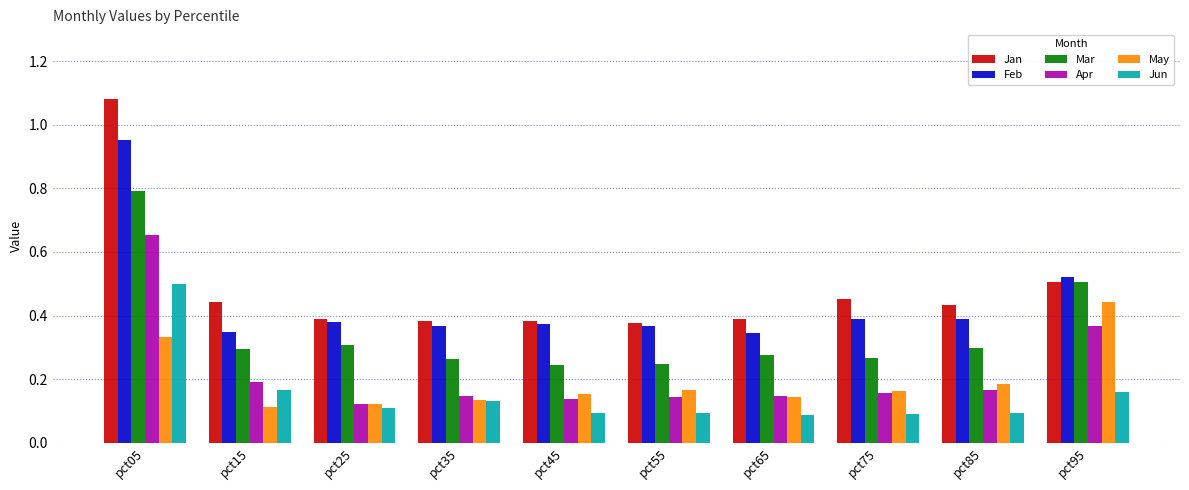

The Jun series shows 0.1 at pct65. True or false?

True